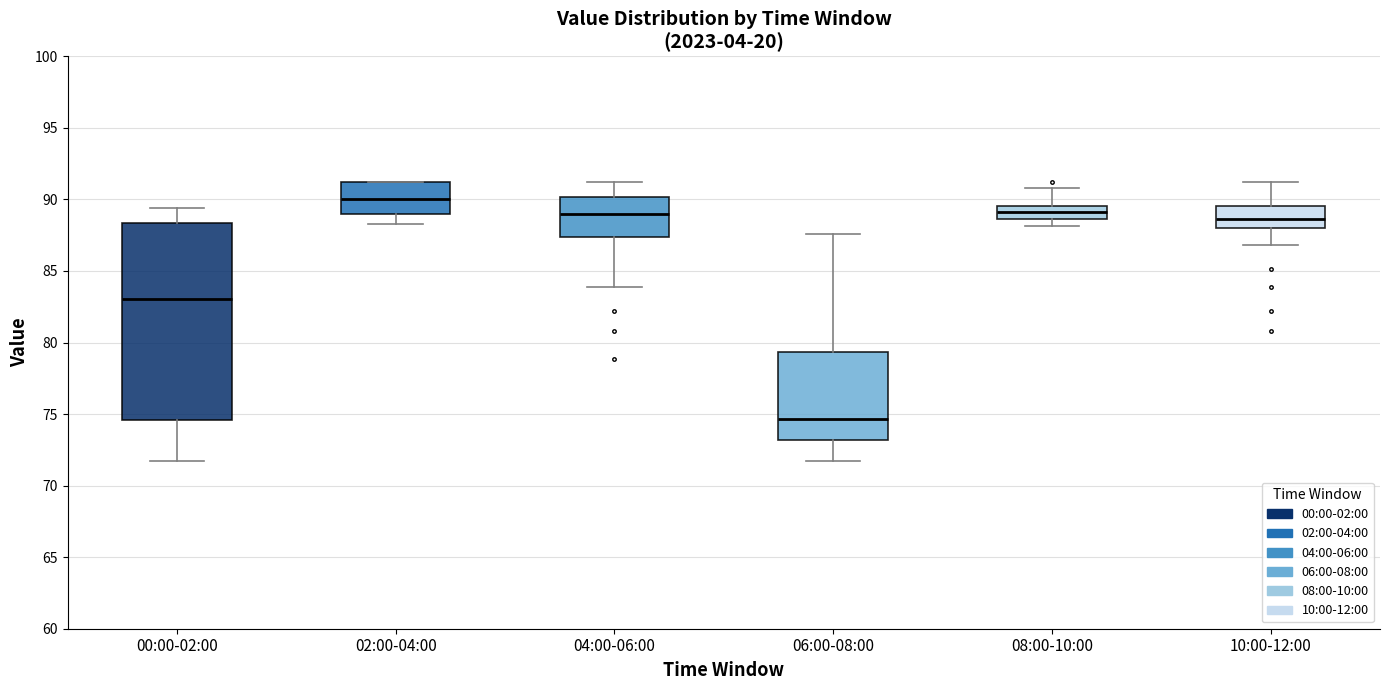

Comparing the boxes themselves (not the whiskers), which one is the tallest?

00:00-02:00